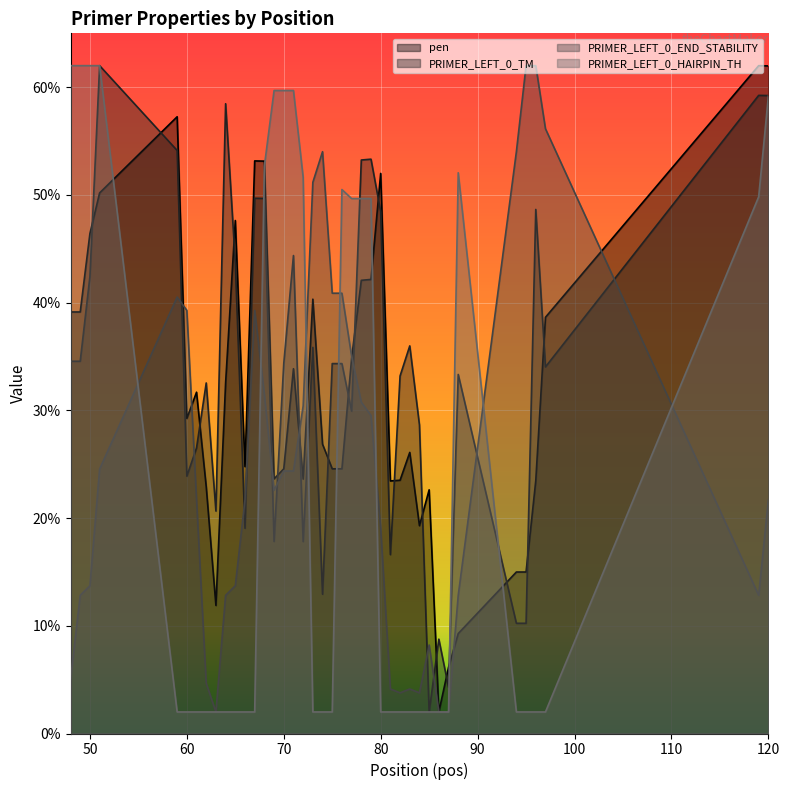

Does the chart display data point markers on the line(s)?

No